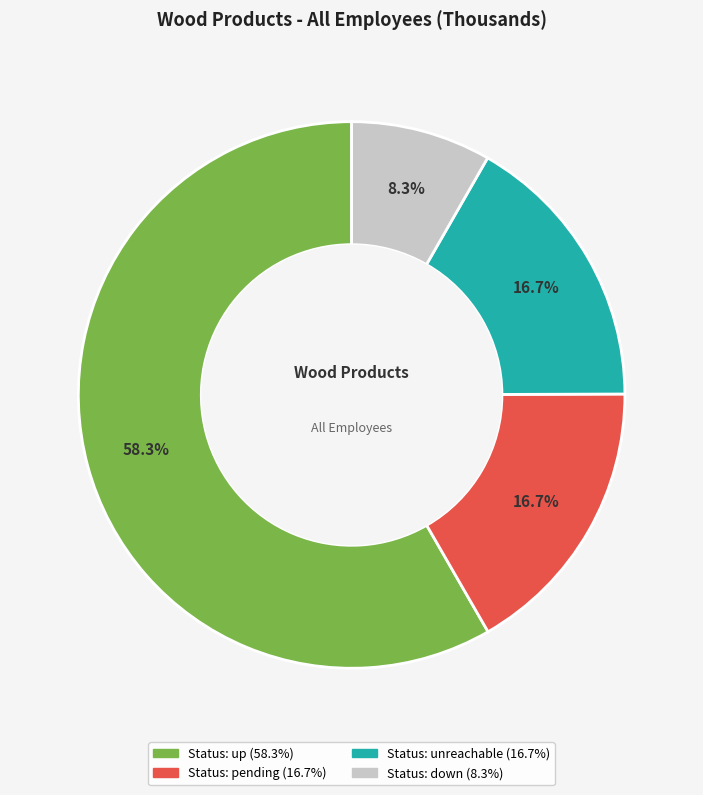

Is there any slice that represents more than half of the pie?

Yes